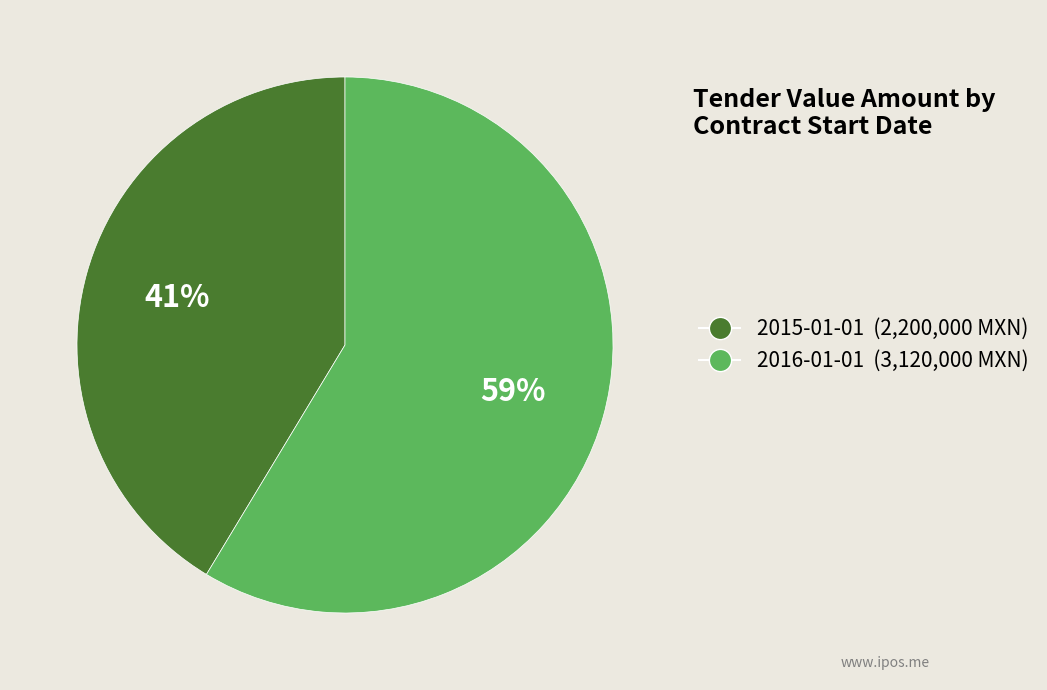

Does 2015-01-01 represent more than half of the total?

No